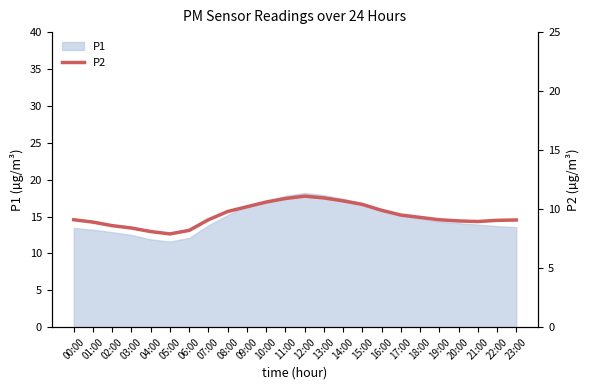

What is the label of the 16th point from the right?

08:00